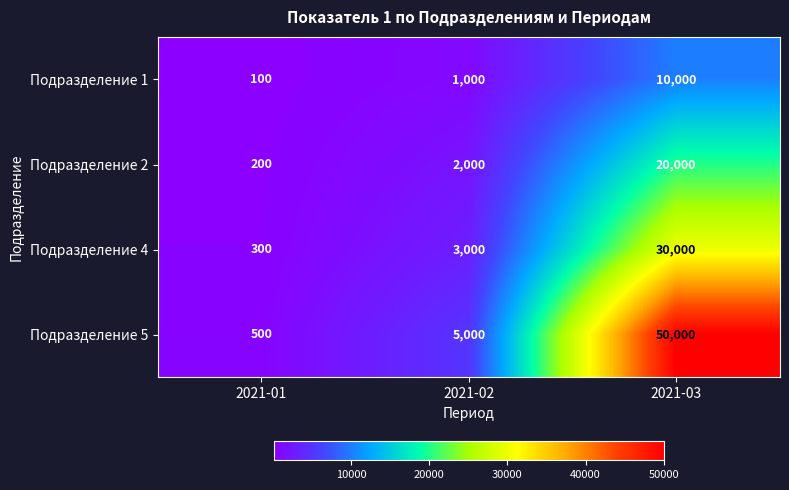

Which category has the highest value across all series?

2021-03